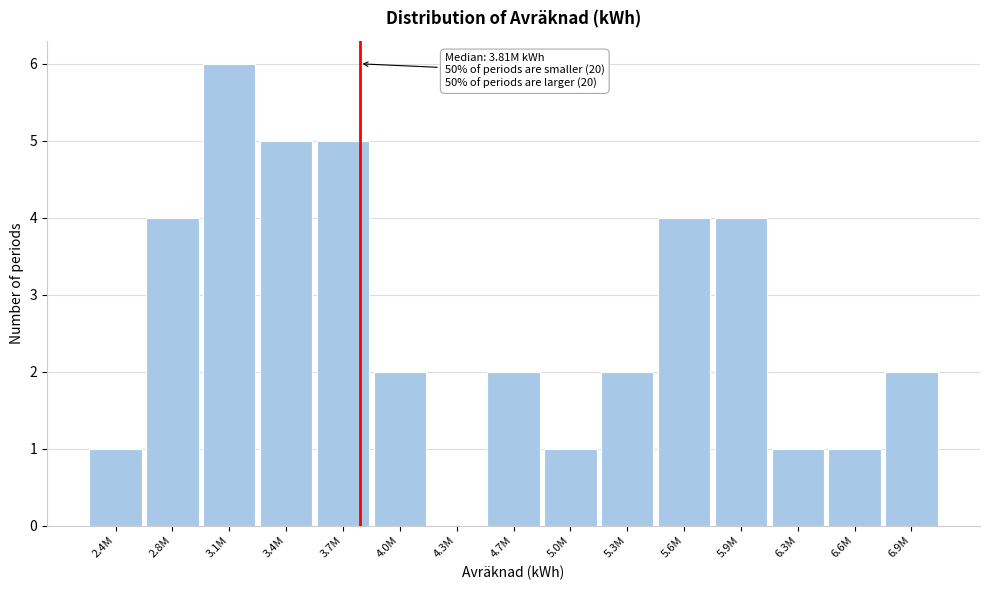

Reading left to right, list all the values displayed in this chart.

2.4M=1	2.8M=4	3.1M=6	3.4M=5	3.7M=5	4.0M=2	4.3M=0	4.7M=2	5.0M=1	5.3M=2	5.6M=4	5.9M=4	6.3M=1	6.6M=1	6.9M=2